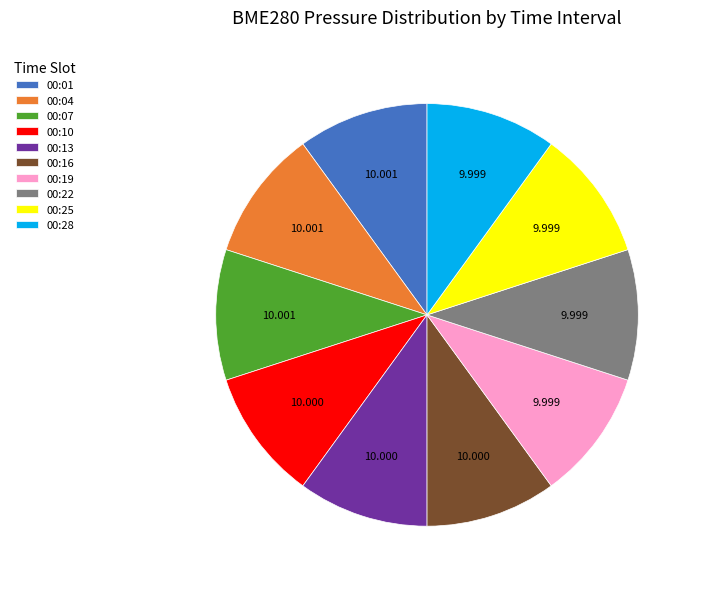

Do 00:16 and 00:07 together represent more than half of the pie?

No